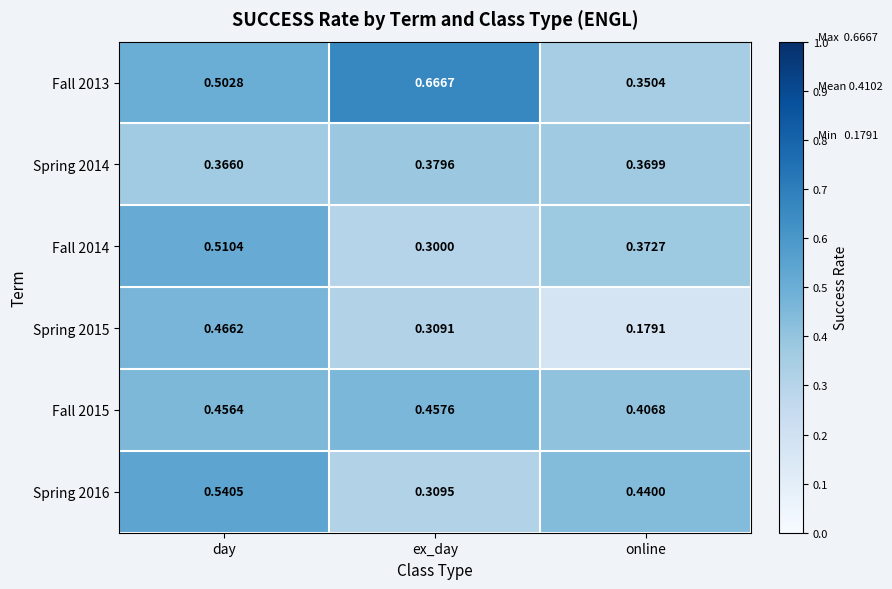

At which category is the sum across all series the highest?

day